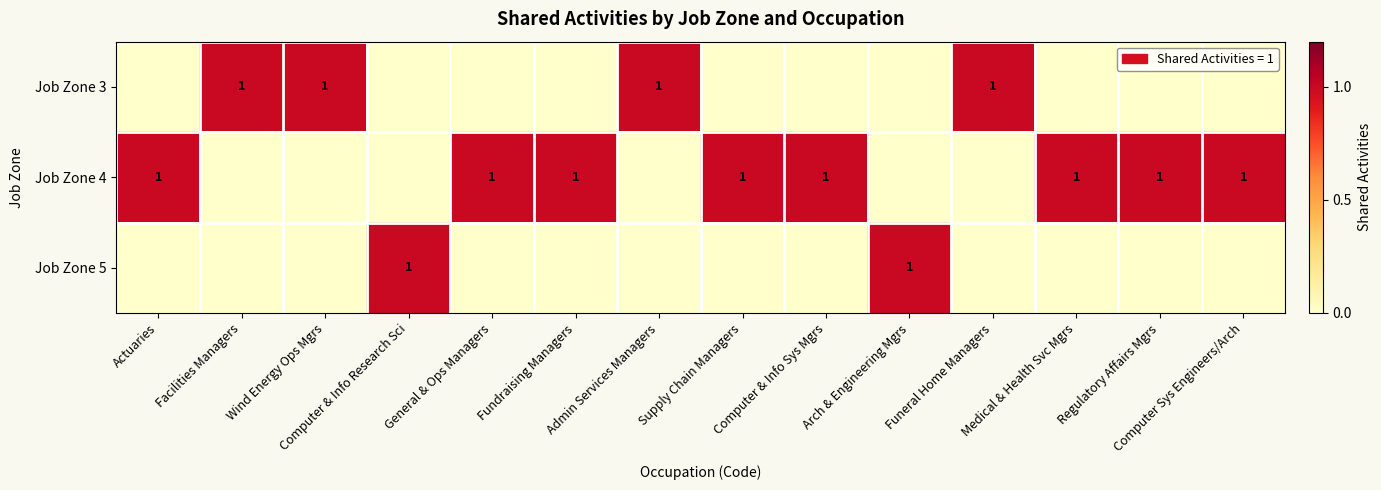

Which series has the largest total across all categories?

Job Zone 4